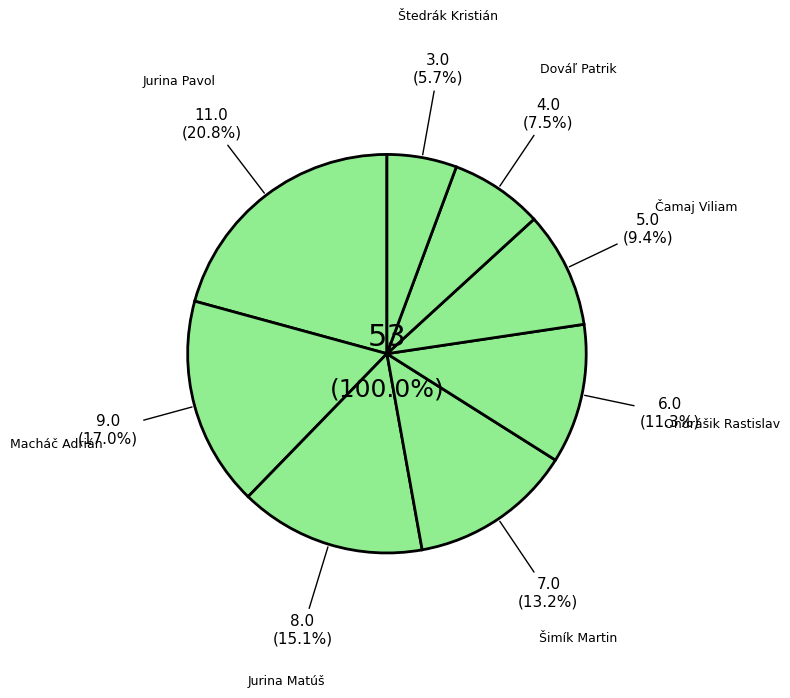

Does Jurina Pavol represent more than half of the total?

No